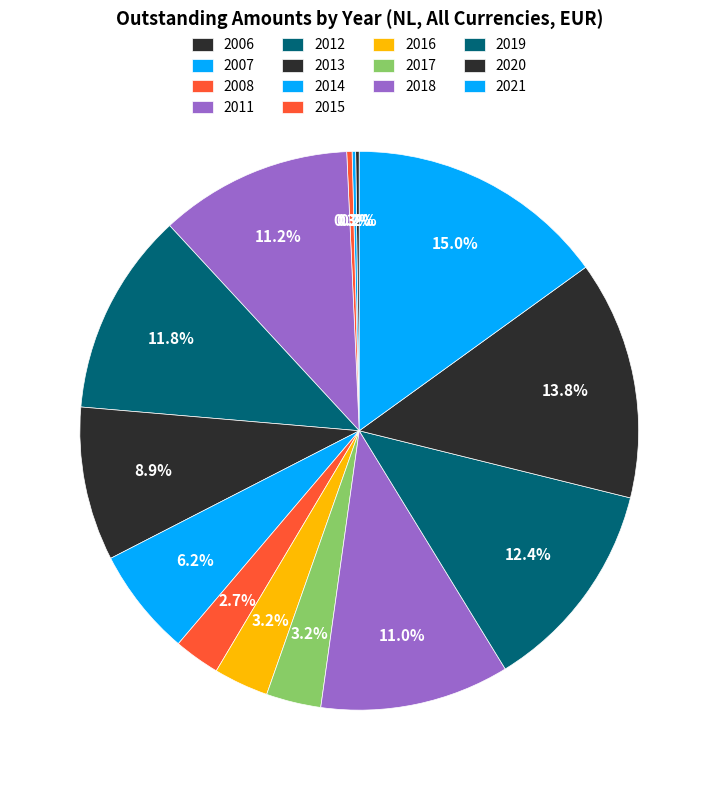

To the nearest percent, what is the difference between the 2018 and 2016 slice percentages?

8%